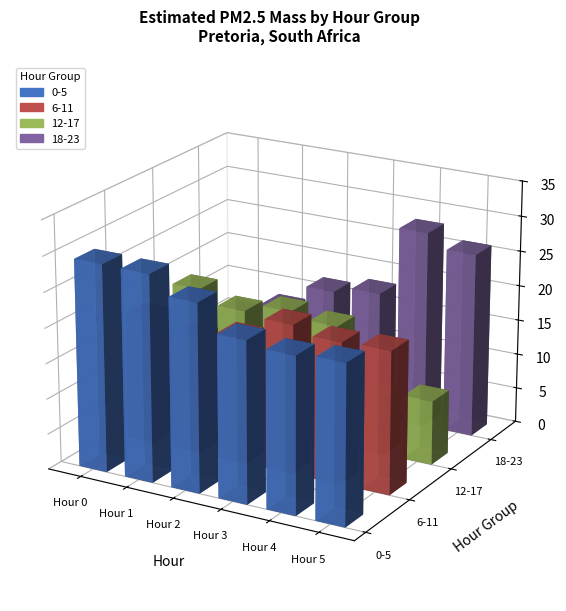

At which label is 6-11 closest to 18?

Hour 0